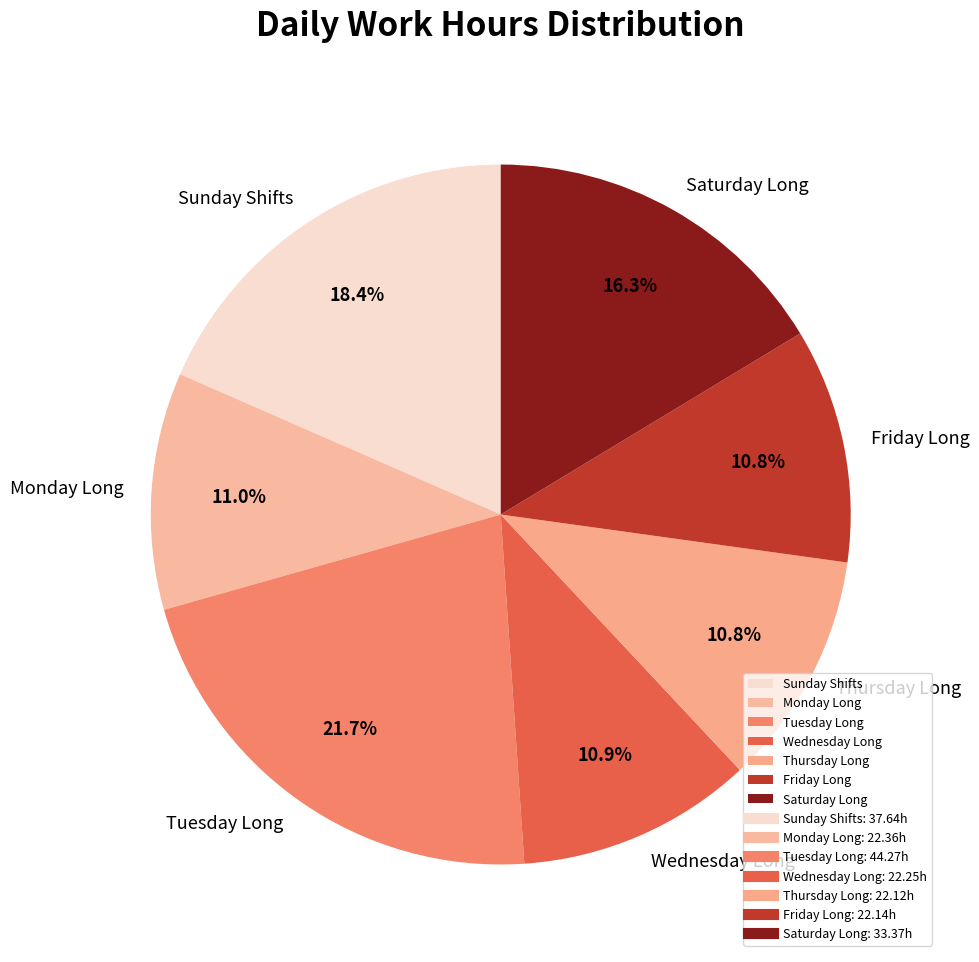

What is the largest slice in the pie chart?

Tuesday Long